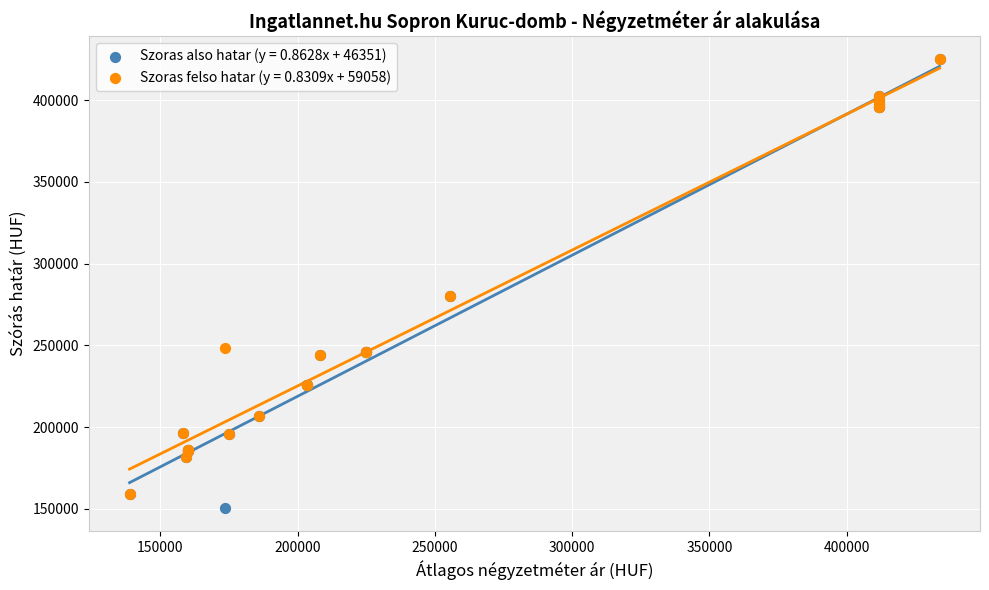

Which series has the largest Y range (max minus min)?

Szoras also hatar (y = 0.8628x + 46351)